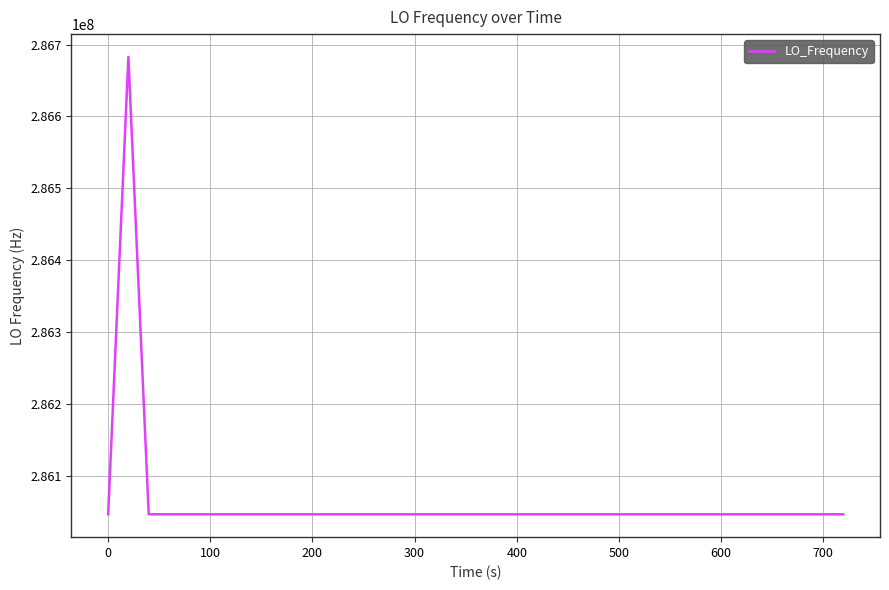

What is the difference between the maximum and minimum values?

635709.8